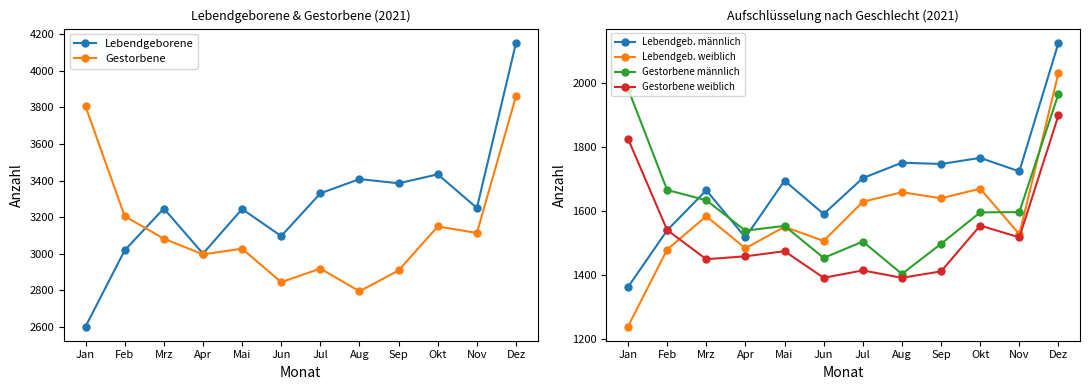

What is the difference between the second highest and second lowest values in the Lebendgeborene series?

434